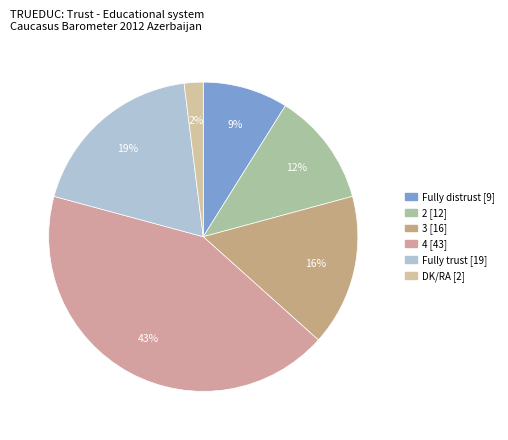

How many slices are in this pie chart?

6